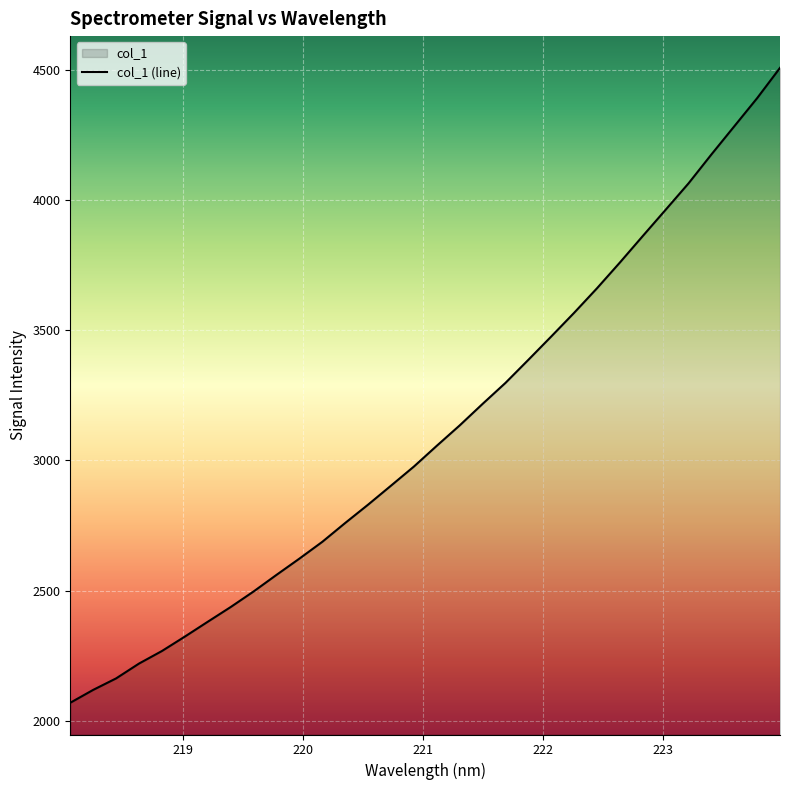

What is the difference between the maximum and minimum values?

2440.9